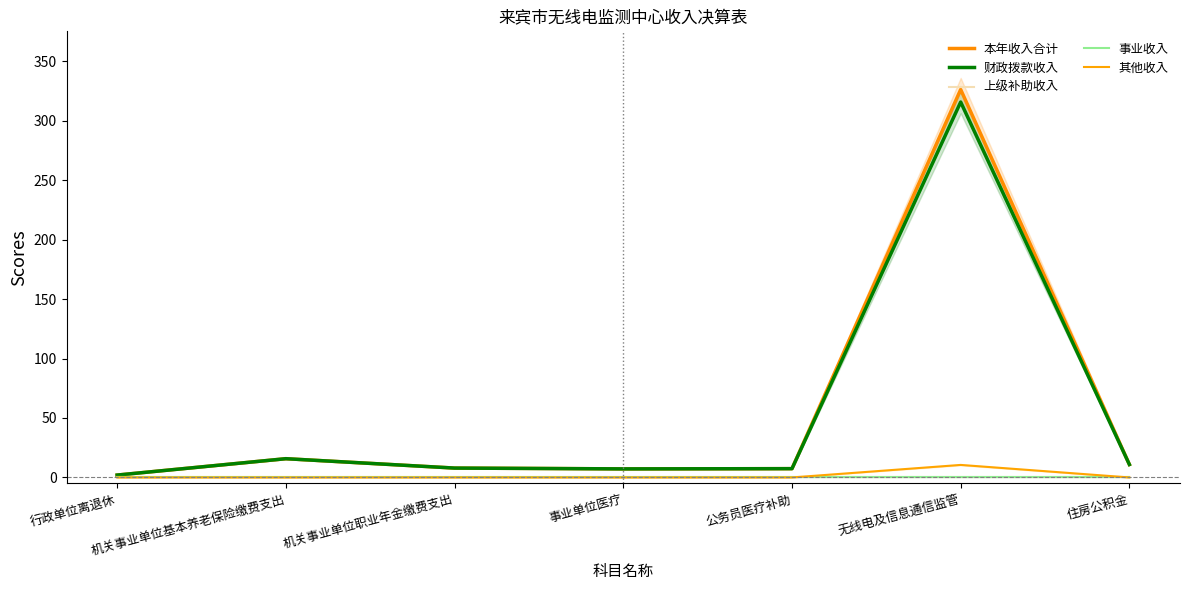

At which category is the sum across all series the highest?

无线电及信息通信监管